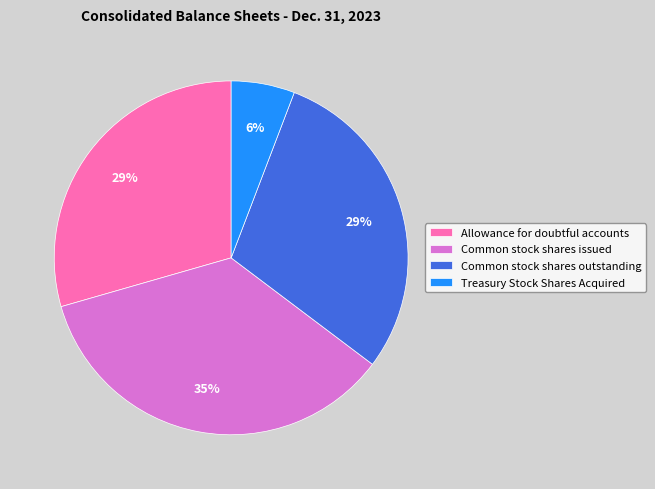

What percentage is the Treasury Stock Shares Acquired slice, to the nearest percent?

6%